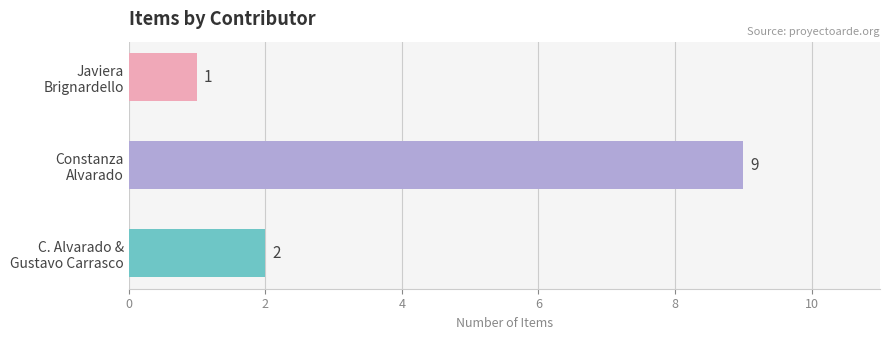

What is the sum of all values?

12